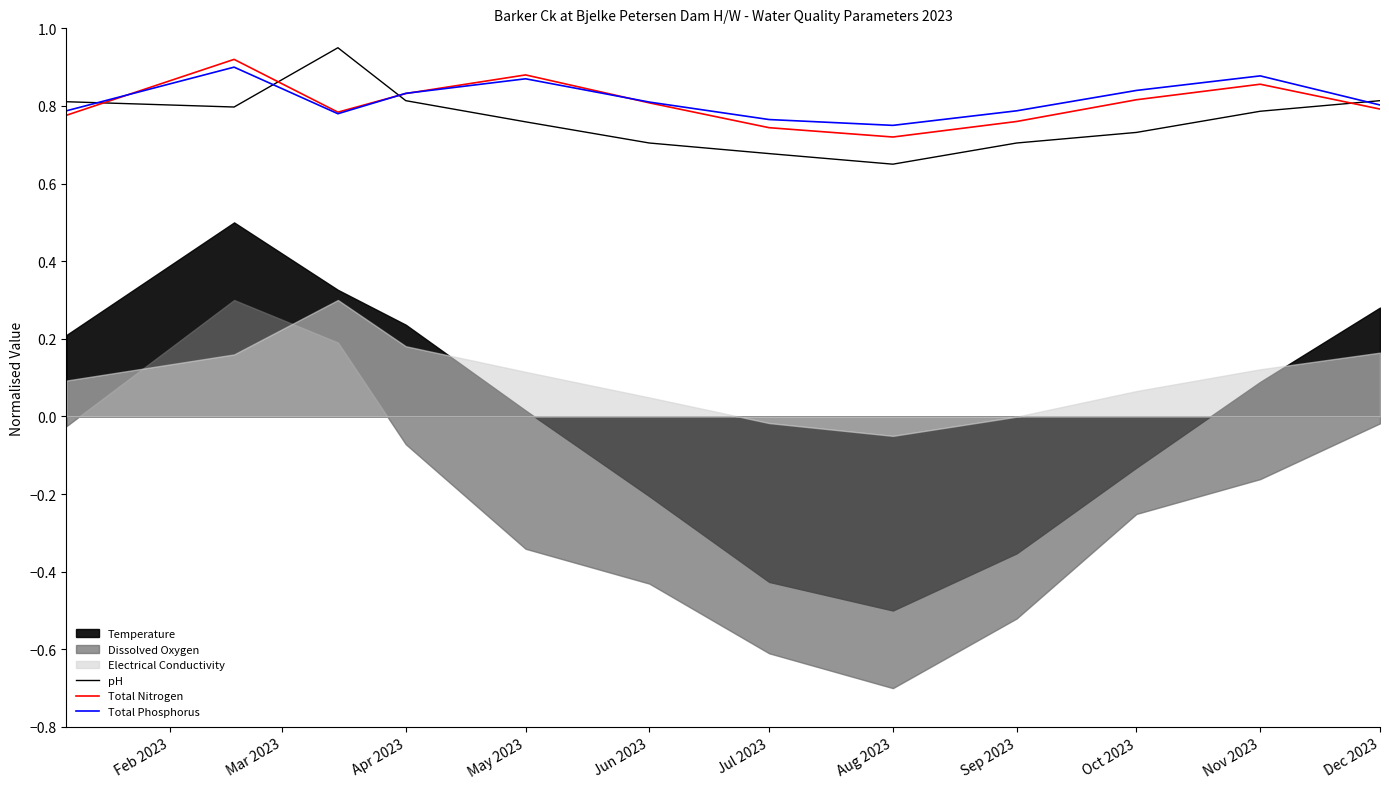

Is the value of pH at Aug 2023 greater than the value of Total Phosphorus at Jul 2023?

No